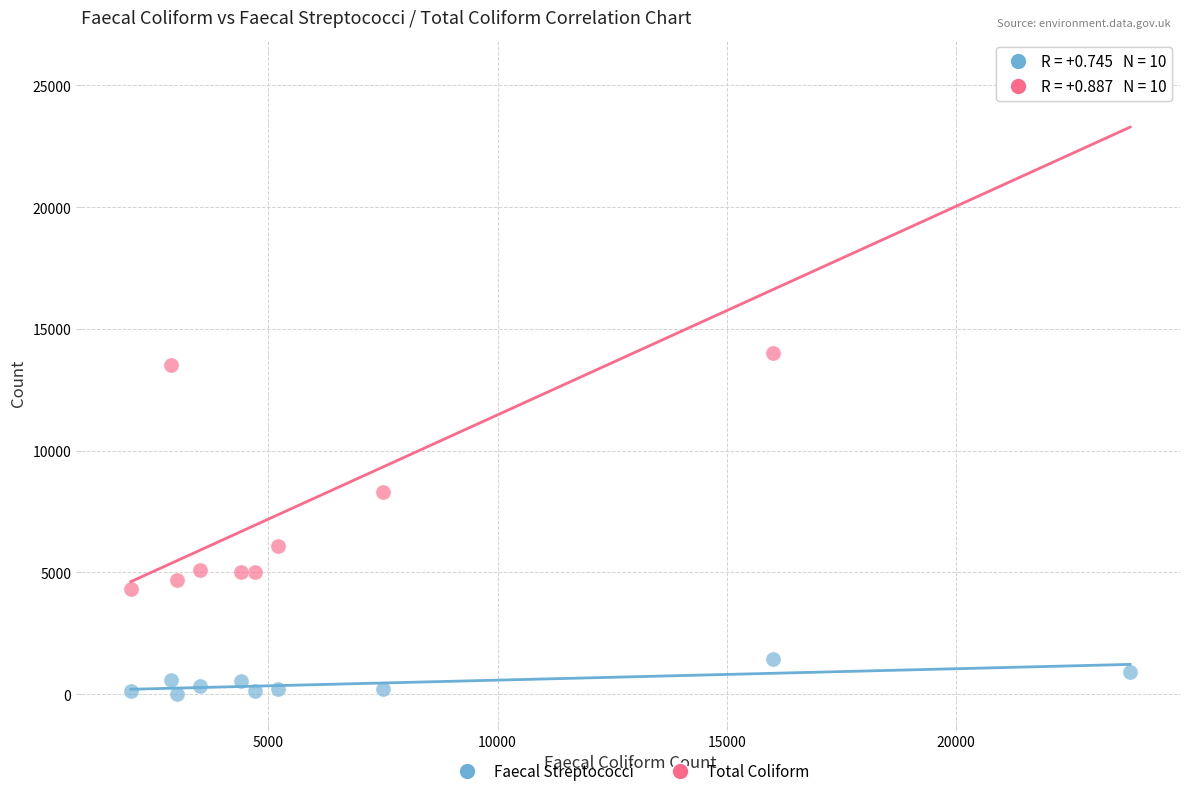

Which series has the widest spread of Y values?

Total Coliform